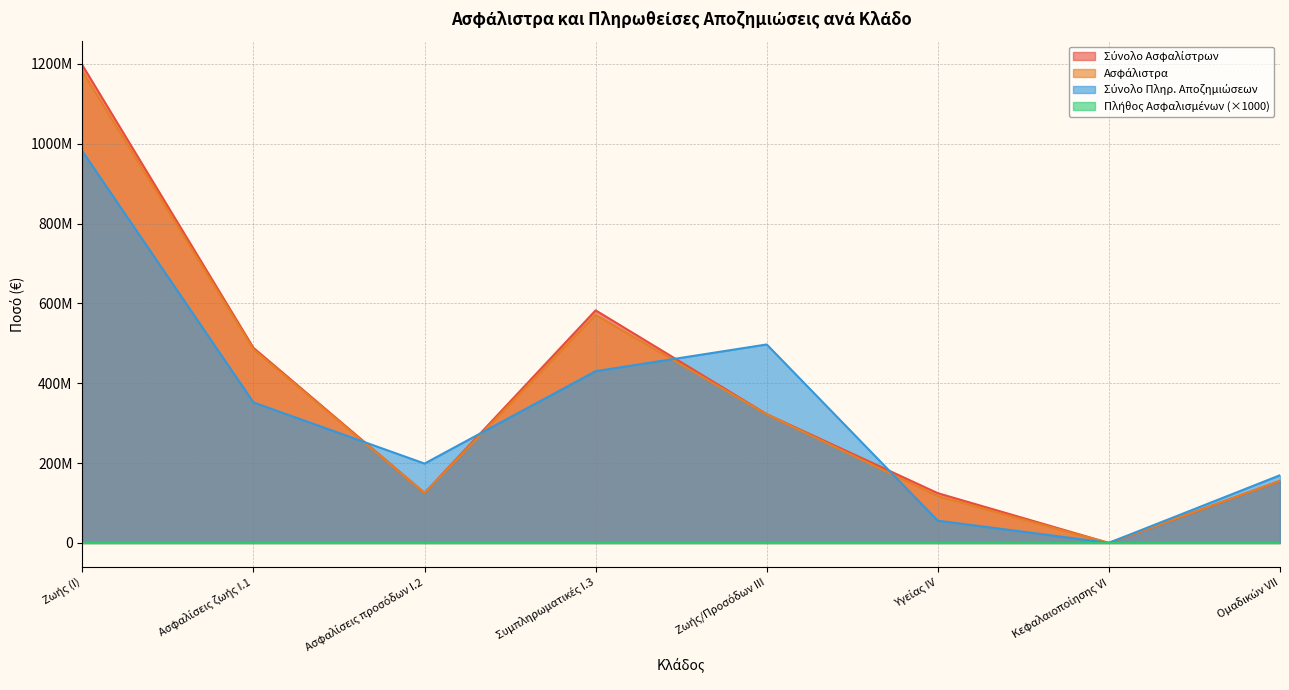

Reading left to right, transcribe all the data shown in this chart.

Σύνολο Ασφαλίστρων: 1196697523.7	488721051.5	125326966.1	582649506.1	322663565.0	124689284.7	29963.8	155573972.1
Ασφάλιστρα: 1181638275.8	485109327.3	125088453.6	571440494.9	322346175.2	117301062.5	29963.8	155507667.8
Σύνολο Πληρ. Αποζημιώσεων: 981241595.3	352045381.3	198896618.9	430299595.1	497214151.1	55811323.3	360540.8	169640824.6
Πλήθος Ασφαλισμένων: 5018.7	3004.5	310.2	1703.9	288.3	359.6	0.7	88.2